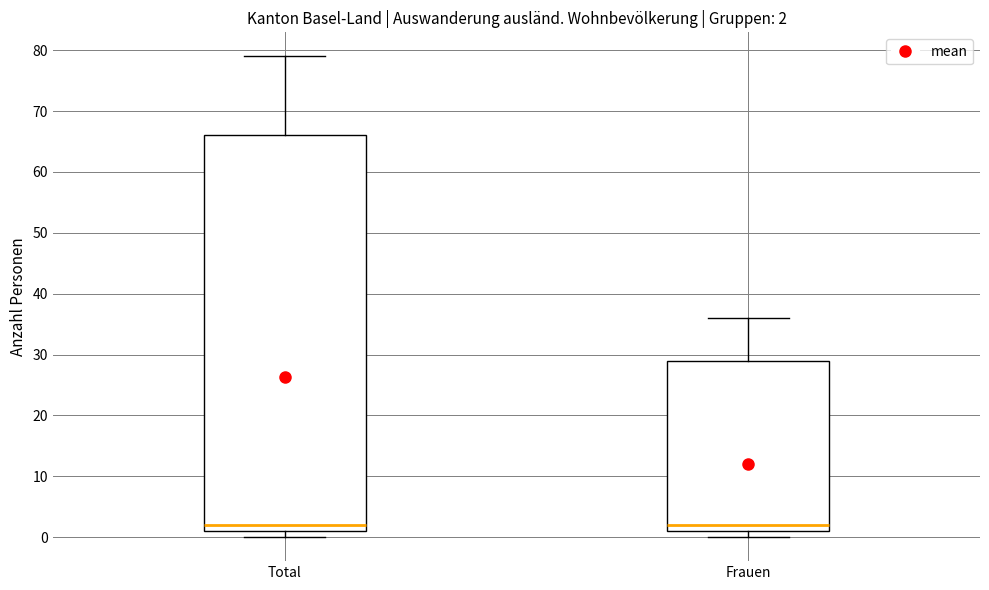

Which box is the tallest, from its lower edge to its upper edge?

Total